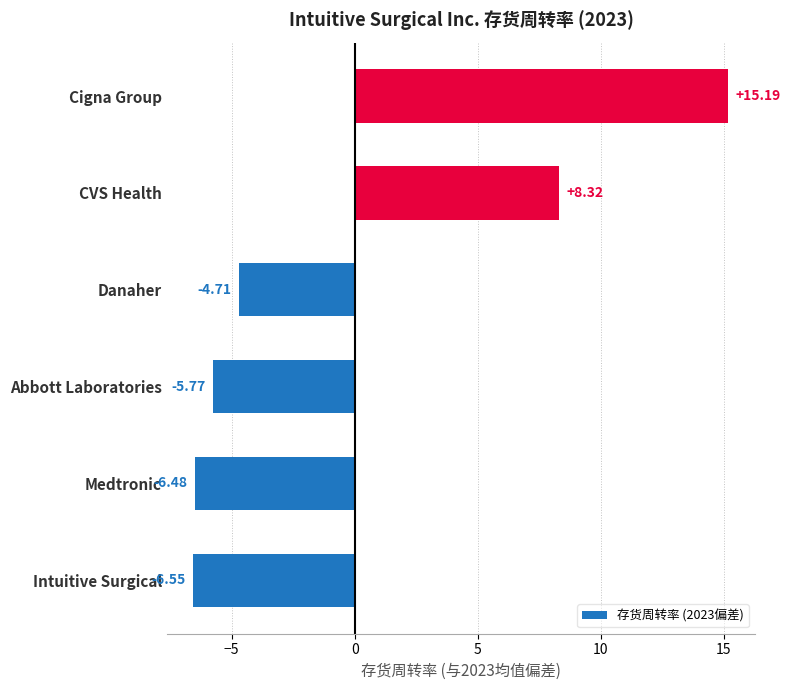

Rank the categories by value from lowest to highest.

Intuitive Surgical, Medtronic, Abbott Laboratories, Danaher, CVS Health, Cigna Group